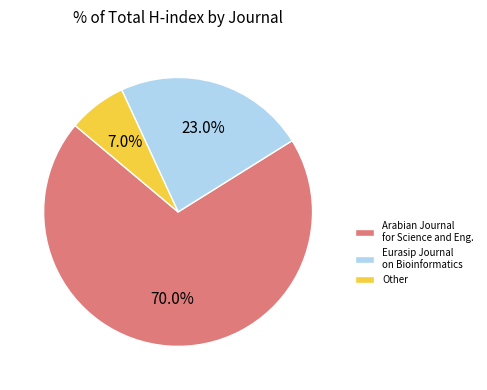

Which category has the smallest portion of the pie?

Other